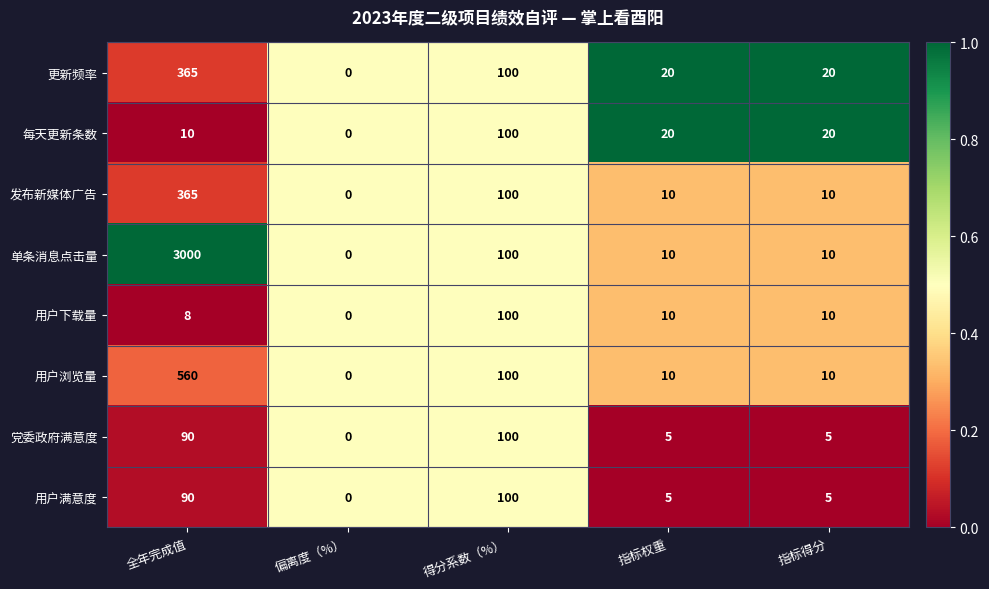

At which label is 单条消息点击量 closest to 1500?

得分系数（%）